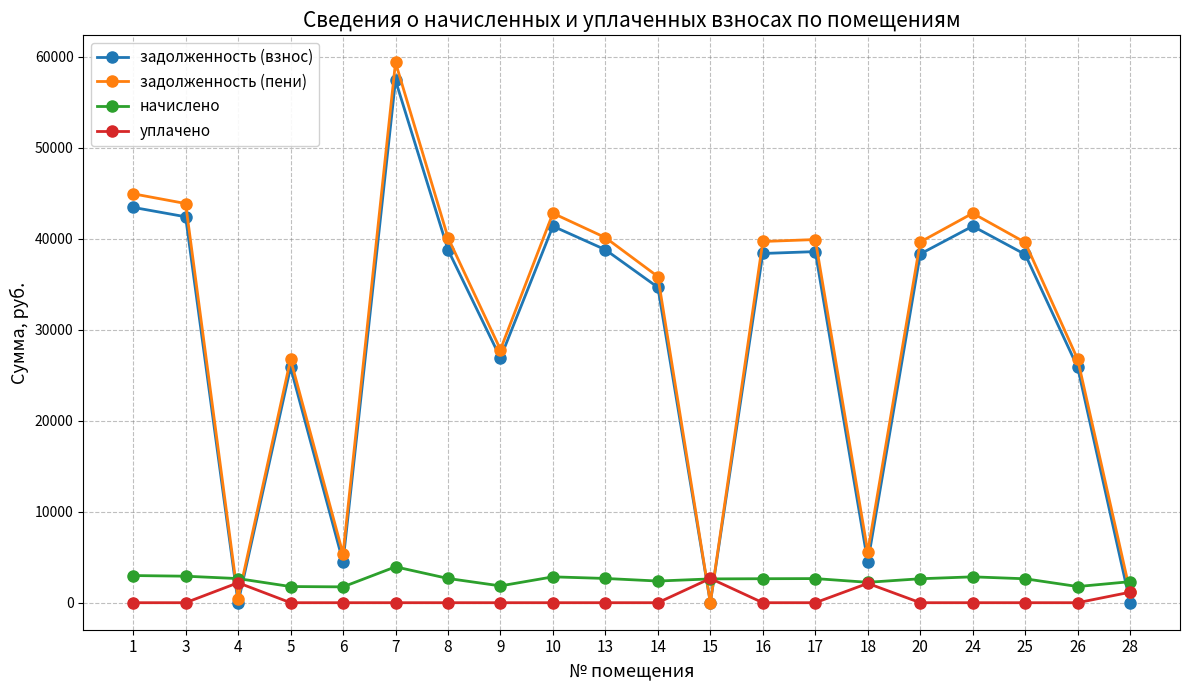

Which series has the largest range (max minus min)?

задолженность (пени)